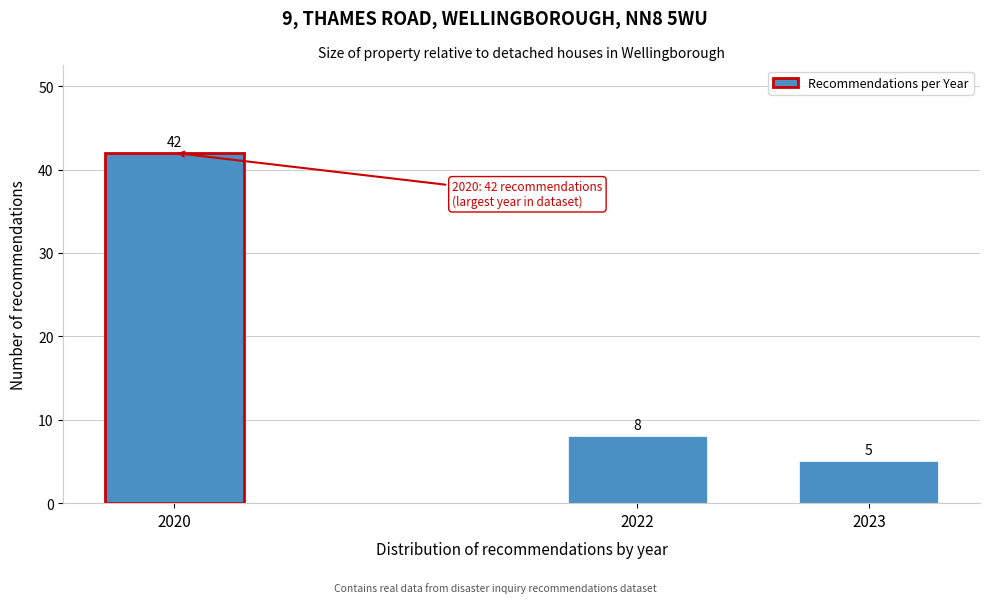

Reading left to right, list all the values displayed in this chart.

42	8	5